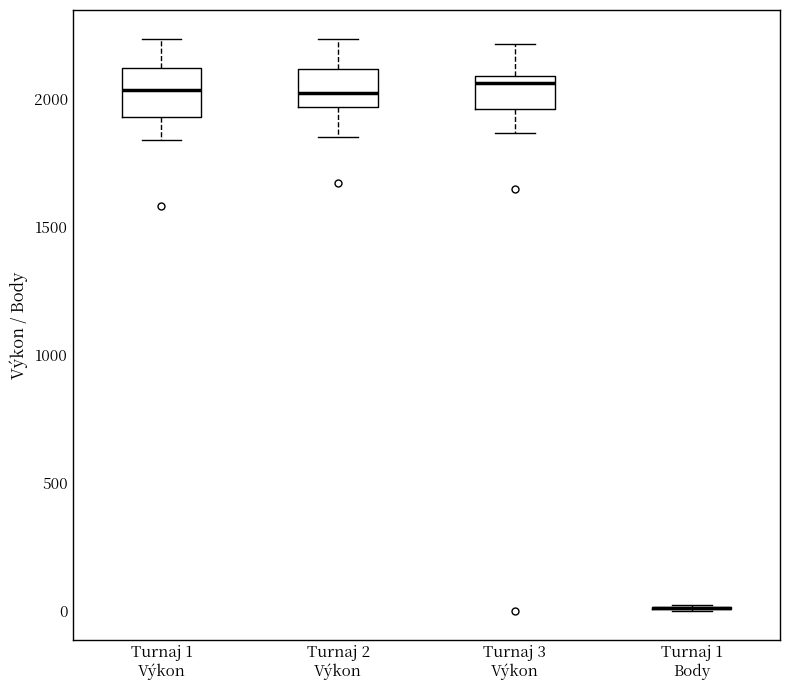

Reading left to right, transcribe this box plot: for each box, give where its median line is, the range the box spans, and where its two whiskers end, as read against the y-axis. The values are not printed on the chart, so give them approximately, as read against the axis.

Turnaj 1 Výkon: median 2050, box 1950 to 2100, whiskers 1850 to 2250
Turnaj 2 Výkon: median 2000, box 1950 to 2100, whiskers 1850 to 2250
Turnaj 3 Výkon: median 2050, box 1950 to 2100, whiskers 1850 to 2200
Turnaj 1 Body: box collapsed to a line at 0, whiskers 0 to 0